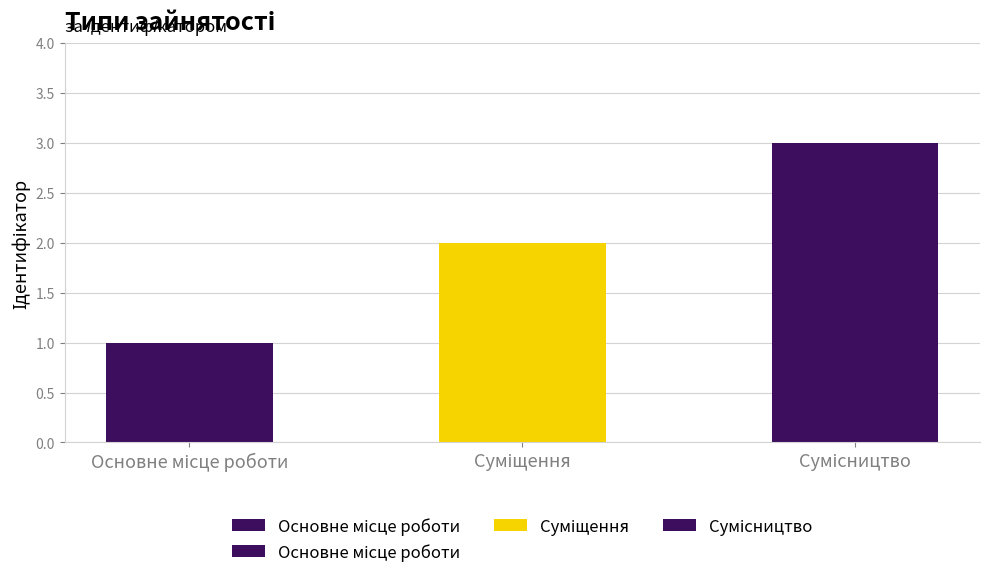

What is the change in value from Основне місце роботи to Суміщення?

+1